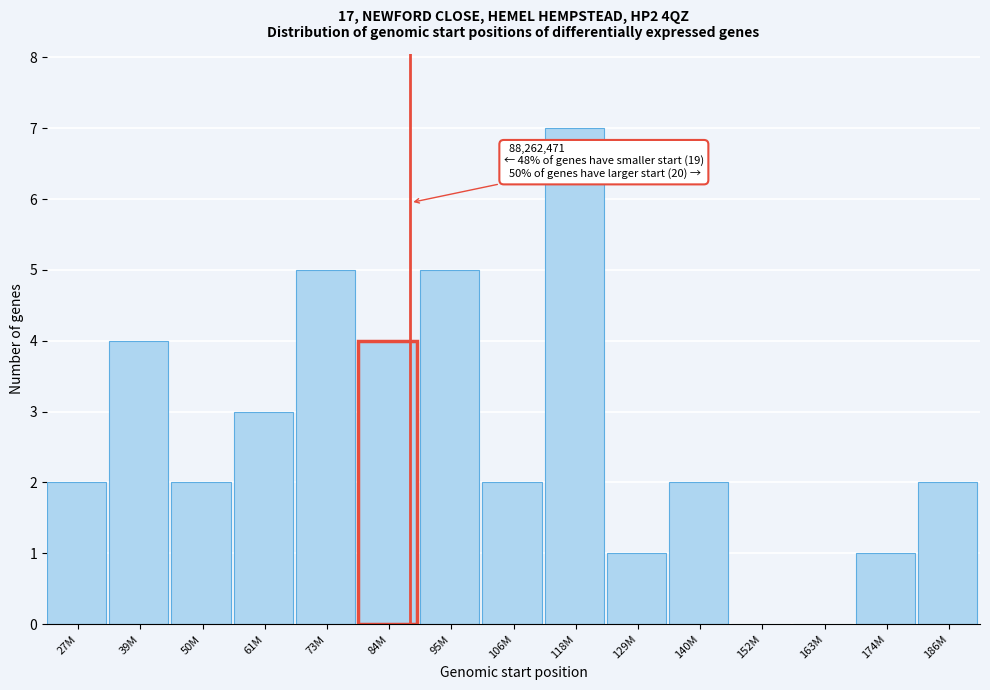

Reading left to right, what are all the values shown in this chart?

27M=2	39M=4	50M=2	61M=3	73M=5	84M=4	95M=5	106M=2	118M=7	129M=1	140M=2	152M=0	163M=0	174M=1	186M=2